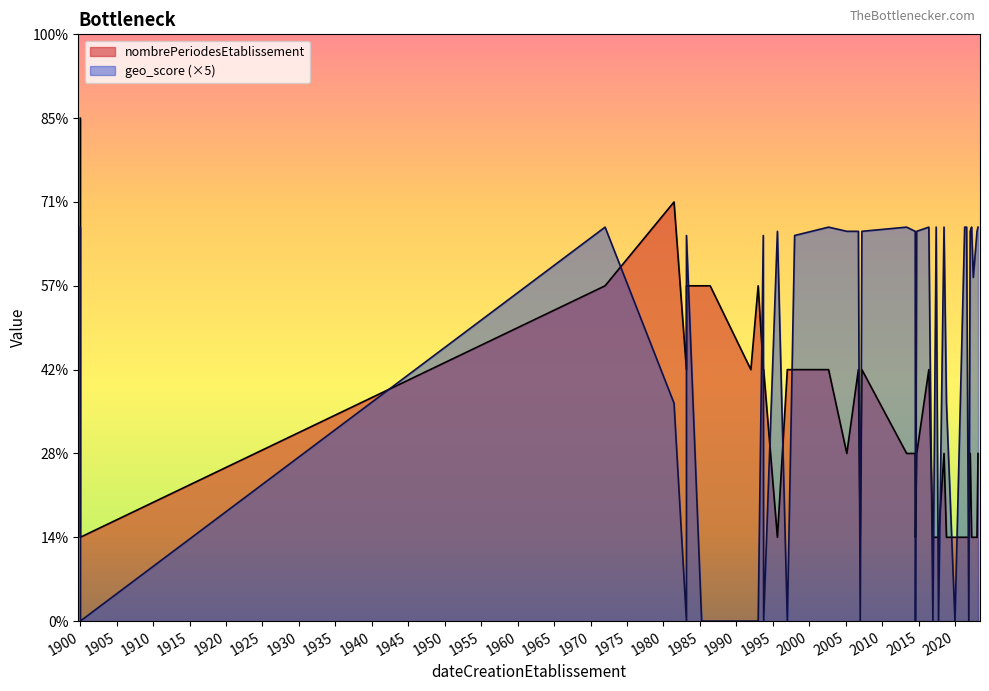

What is the value of the geo_score point at the 26th from the left?

0.9